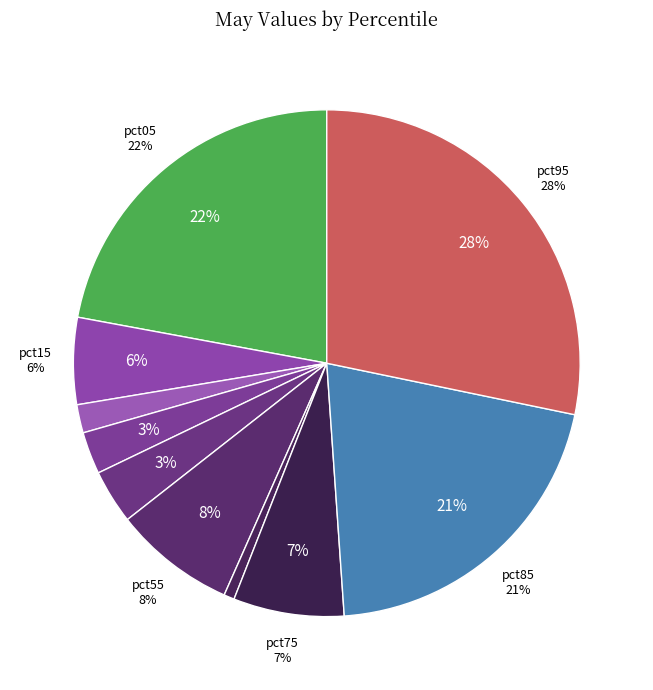

The pct75 slice represents 7% of the pie. True or false?

True